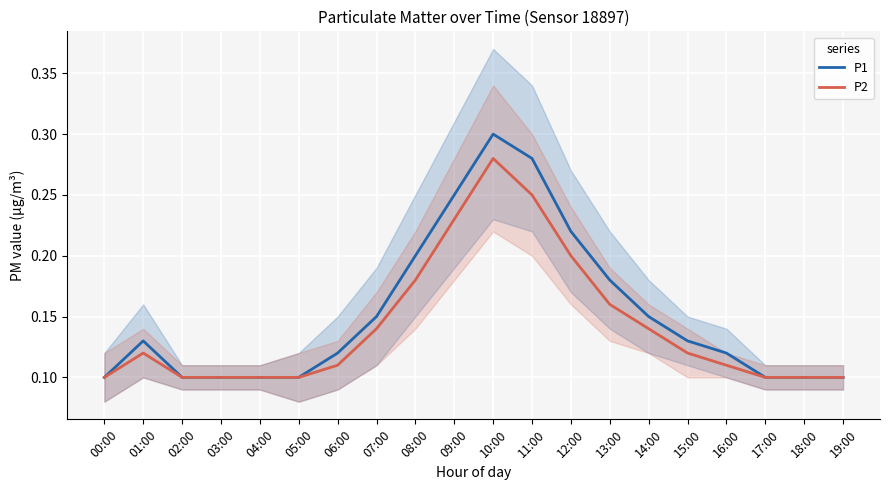

What is the total value across all series at 11:00?

0.5